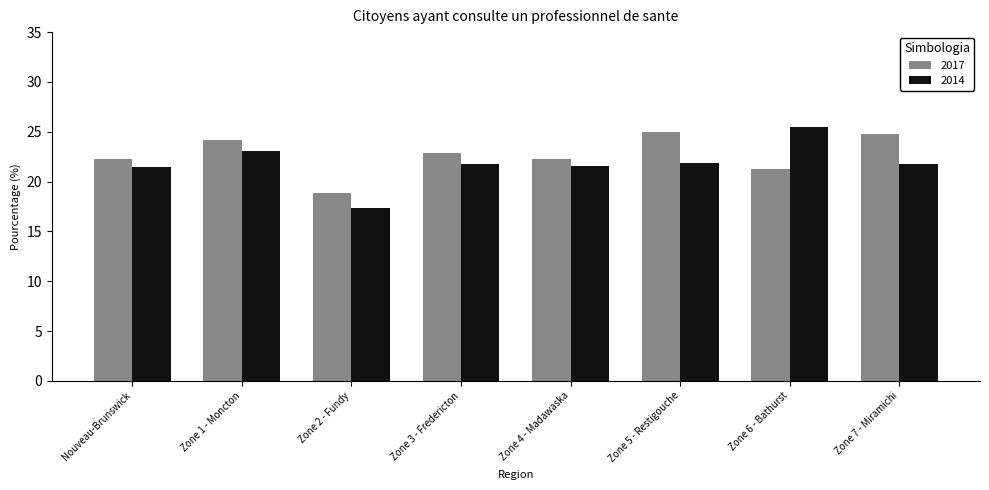

Count the number of data series in this chart.

2